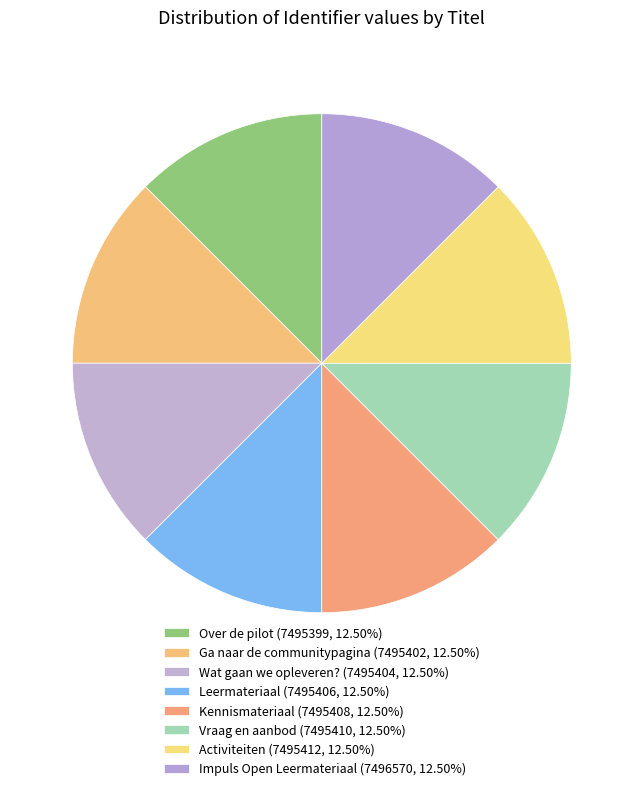

How many slices are in this pie chart?

8